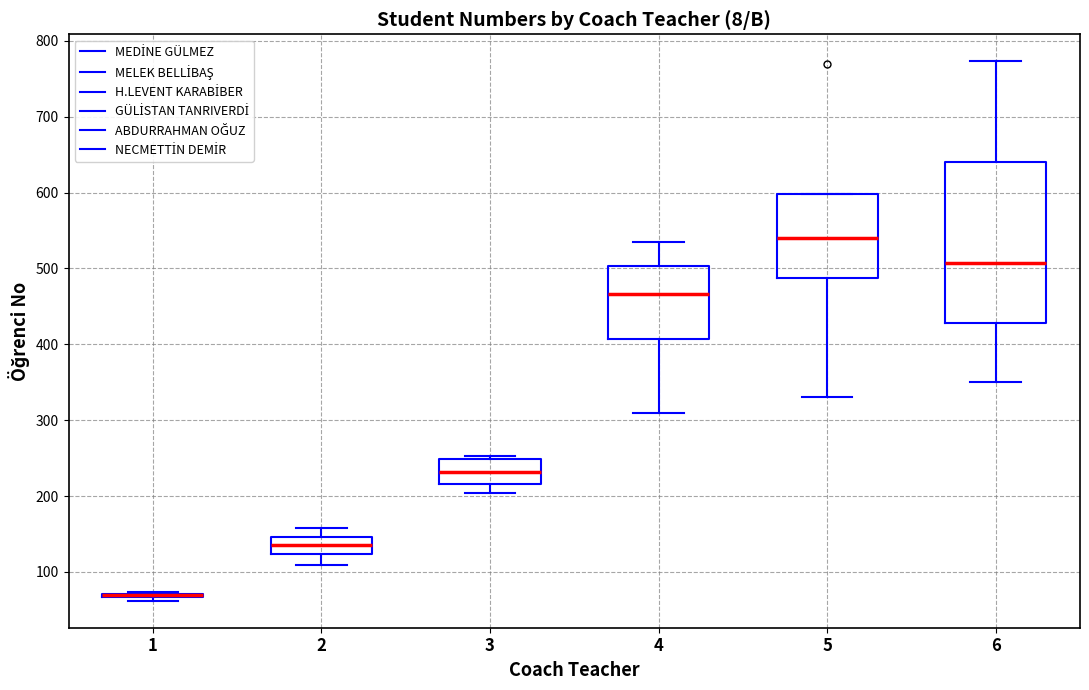

Where does the lower whisker of the box at x = 5 end on the y-axis? The values are not printed on the chart, so give them approximately, as read against the axis.

330